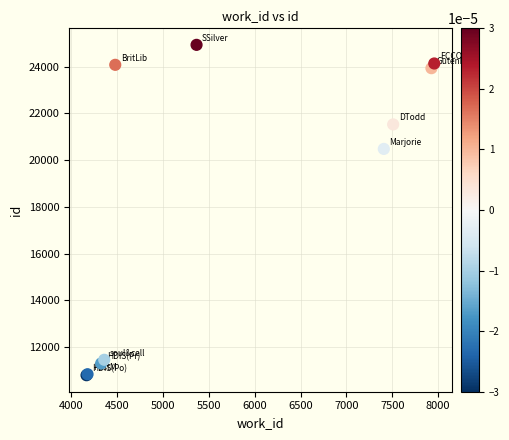

What Y value in the scatter plot is closest to 17862?

20476